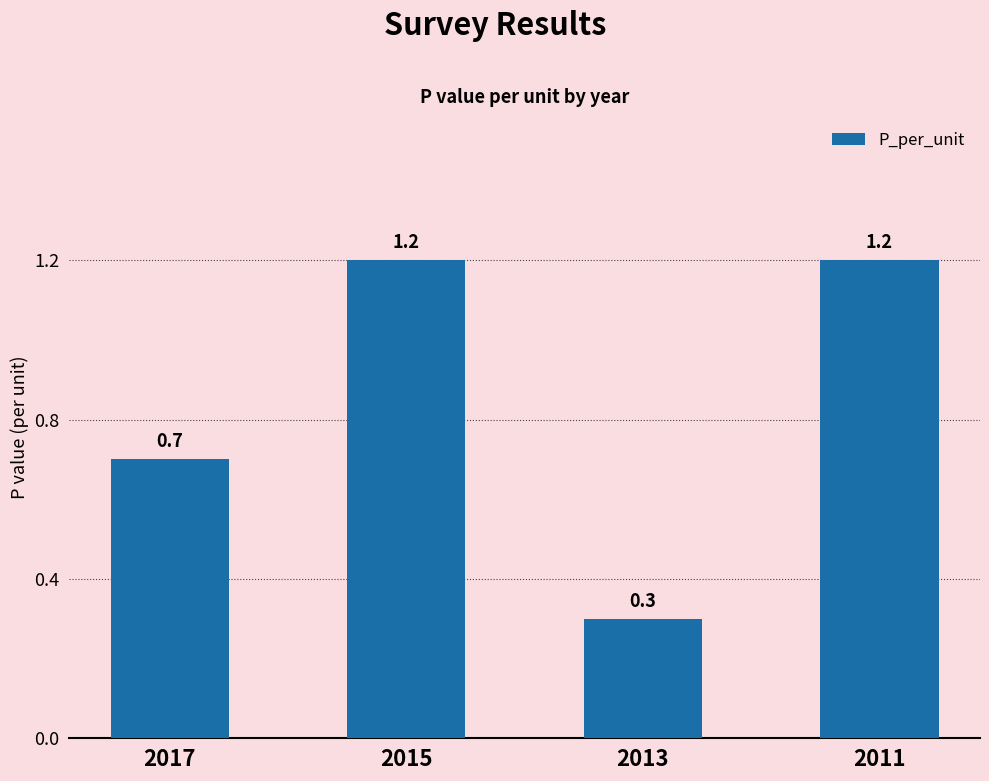

What value does the data have at 2015?

1.2